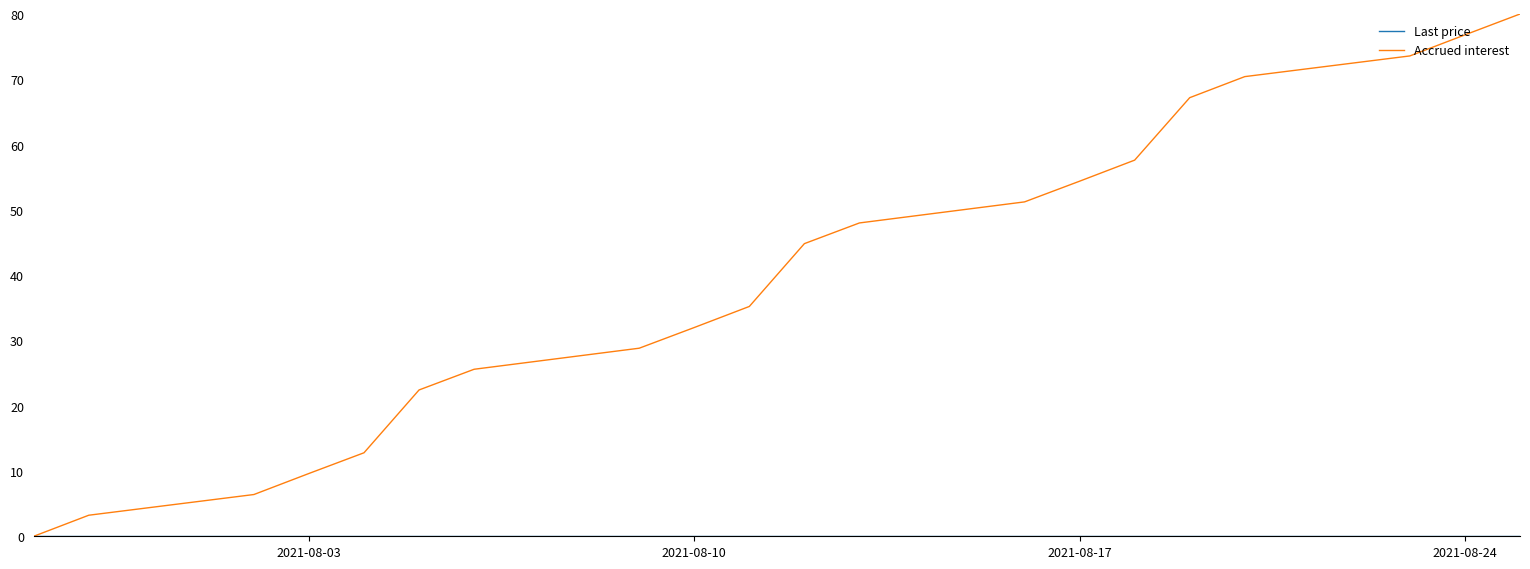

What is the highest value of the Accrued interest series?

80.0